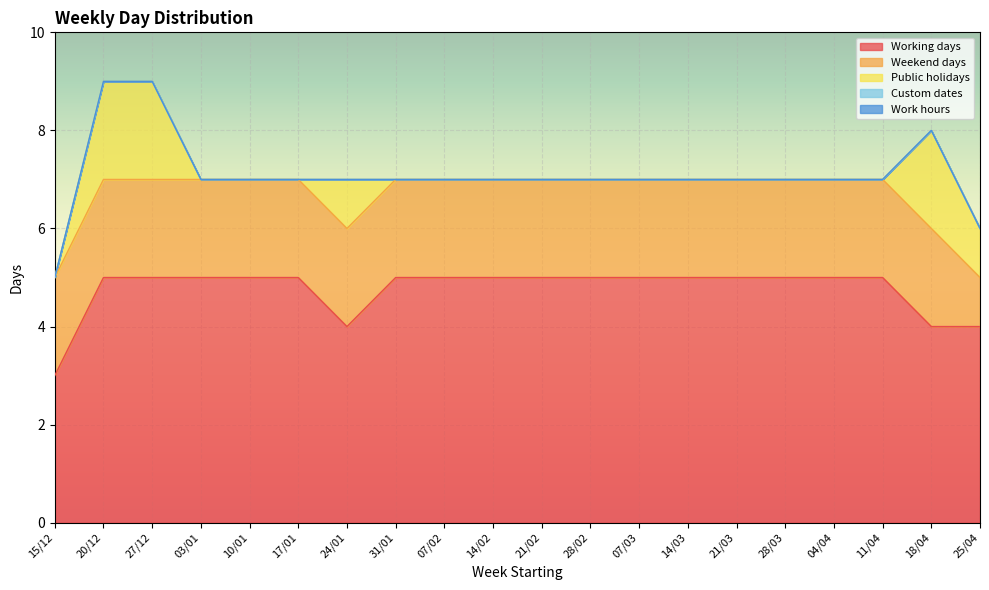

What is the difference between the Public holidays values at 27/12 and 21/03?

2